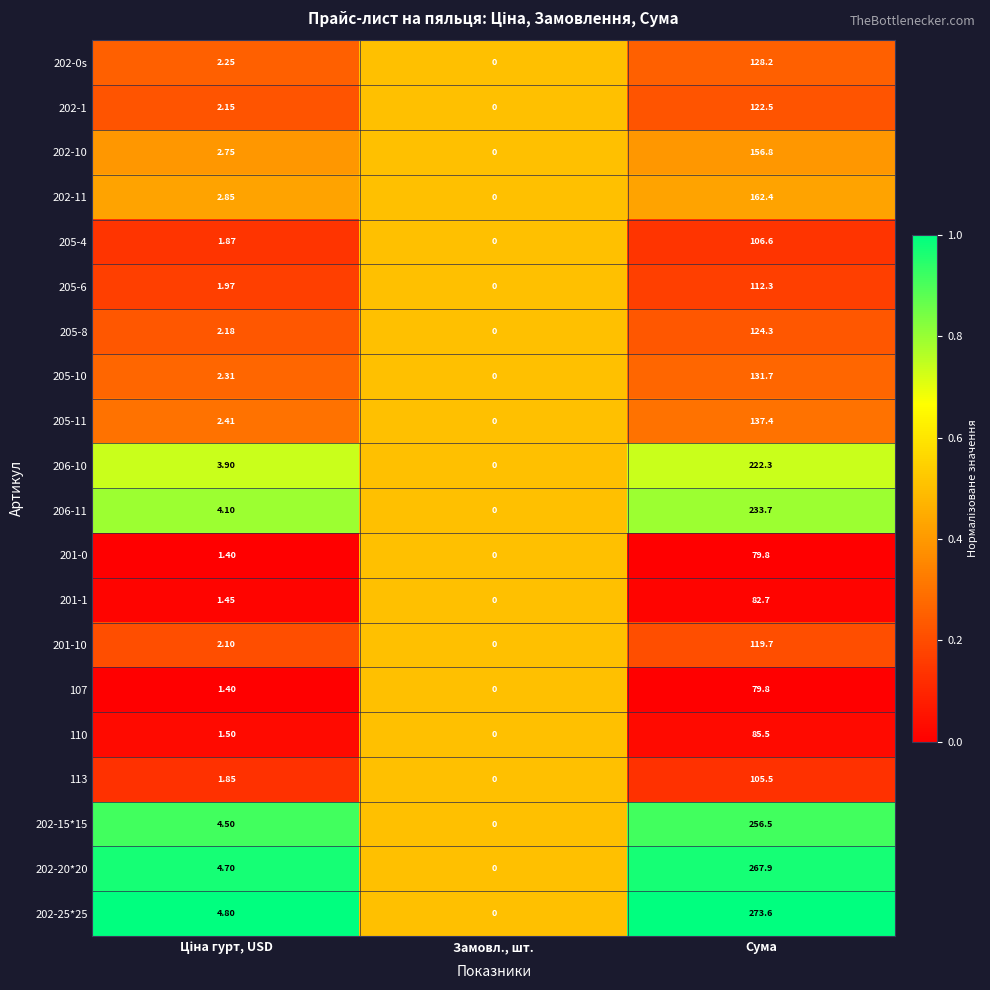

How many categories are shown in the chart?

3